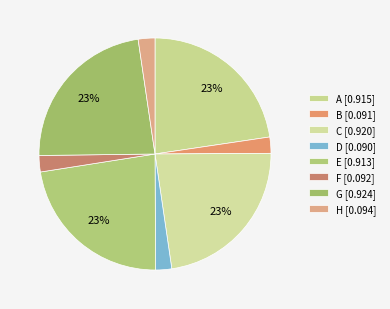

To the nearest percent, what is the difference between the largest and smallest slice percentages?

21%